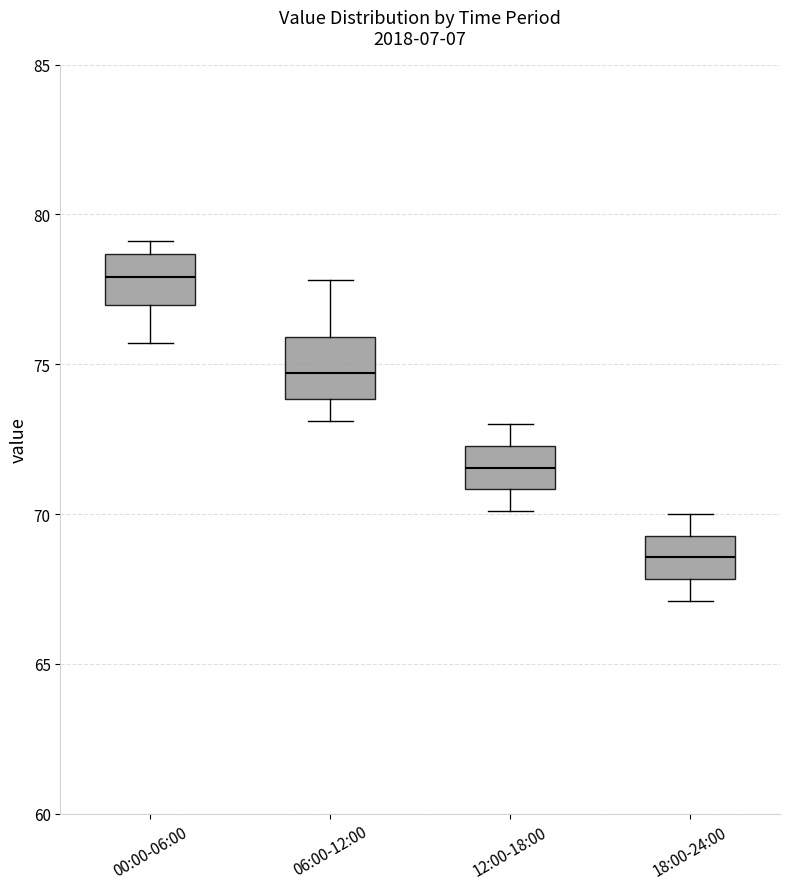

Where does the lower whisker of the box for 18:00-24:00 end on the y-axis? The values are not printed on the chart, so give them approximately, as read against the axis.

67.0